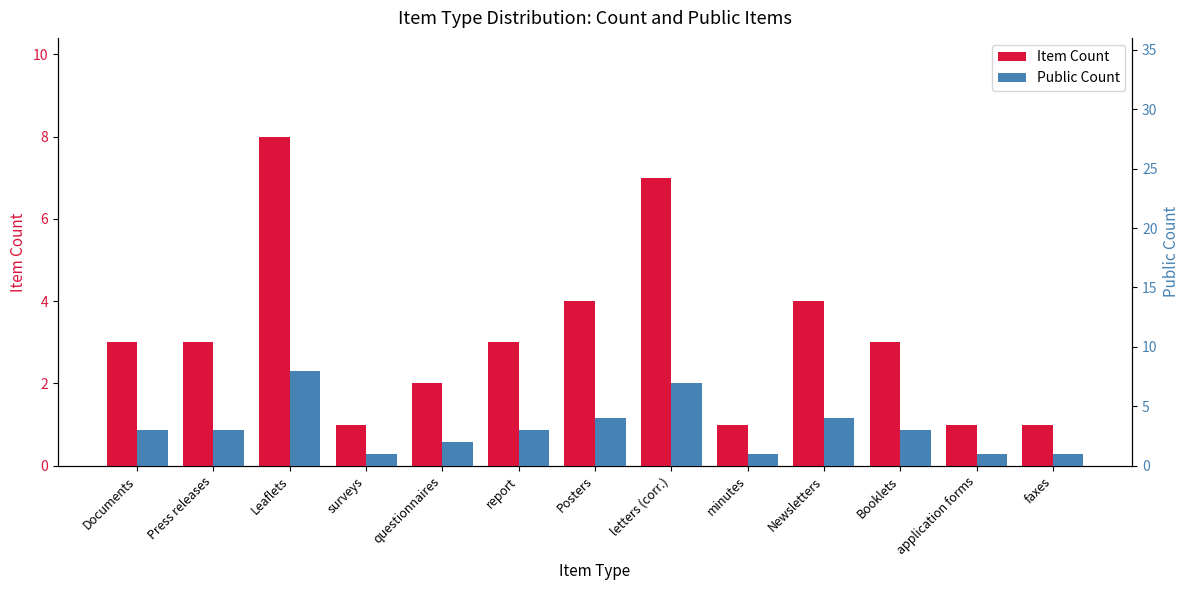

Where does the Public Count series first go above 3?

Leaflets